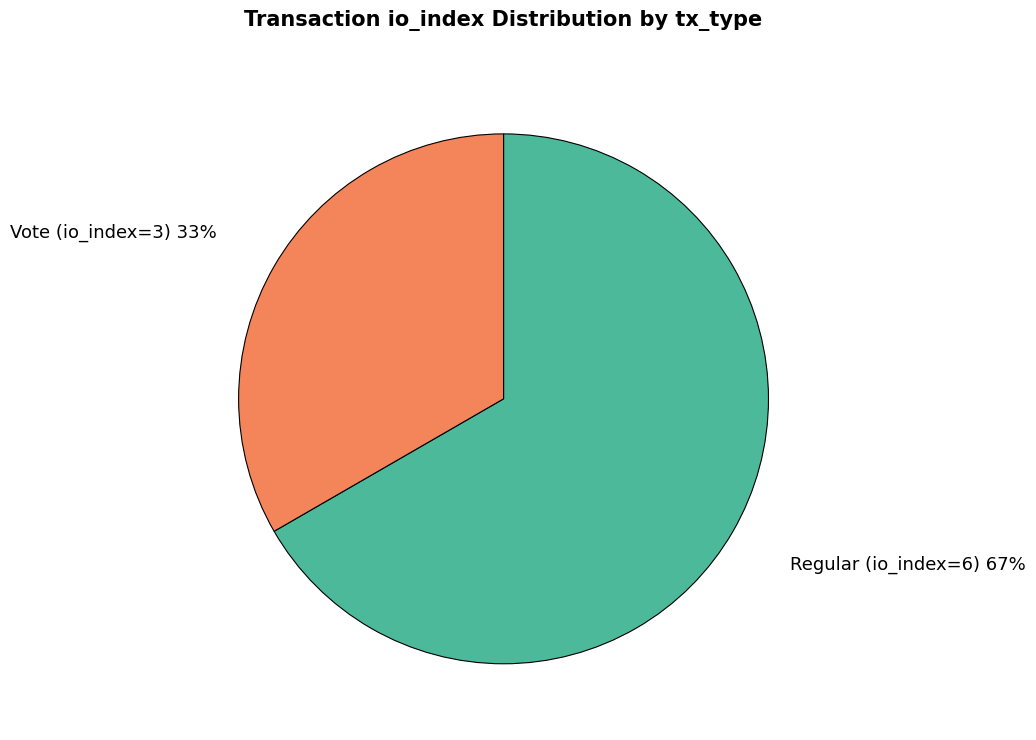

To the nearest percent, what is the average slice percentage?

50%